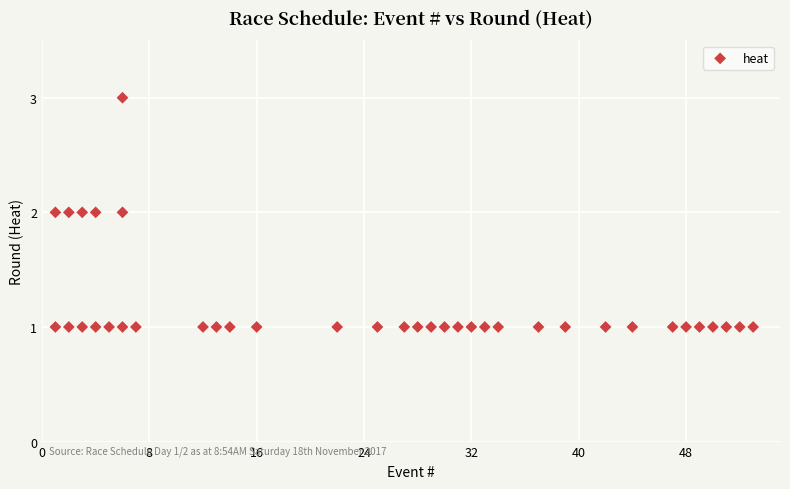

What is the range of X values (max minus min)?

52